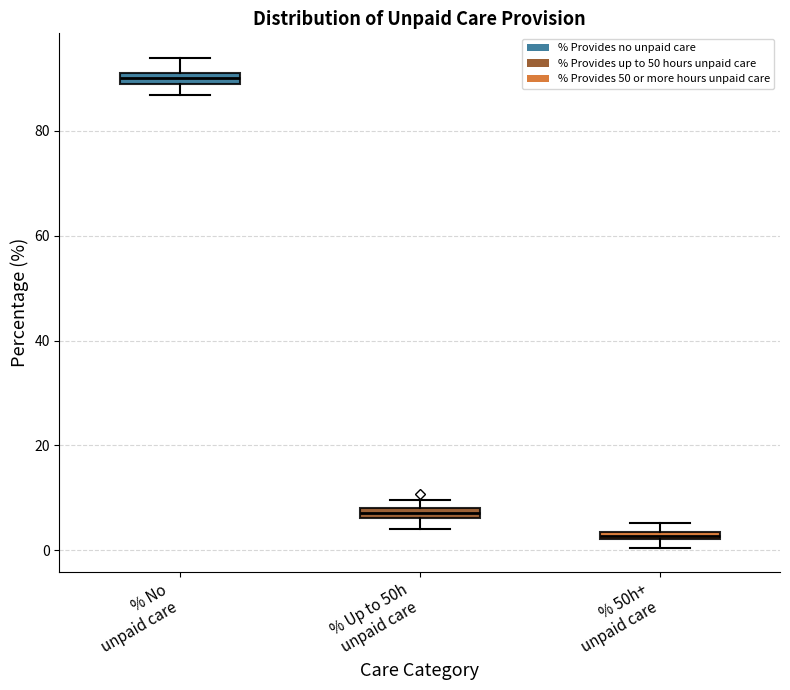

Which box has the highest median line?

% No unpaid care